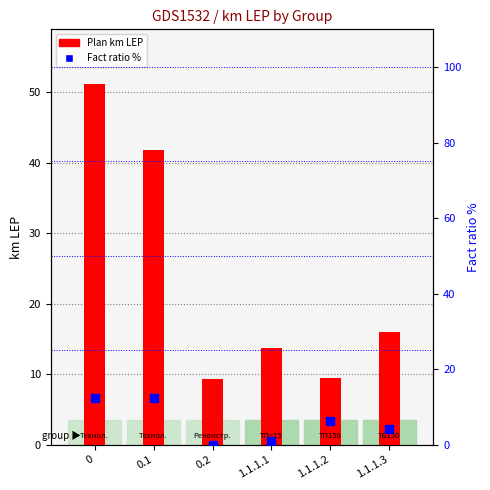

At how many categories does at least one series exceed 35?

2